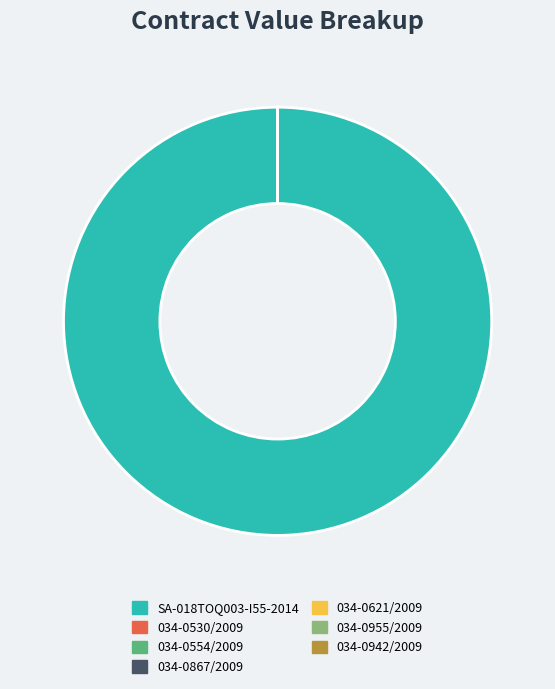

What is the majority slice?

SA-018TOQ003-I55-2014